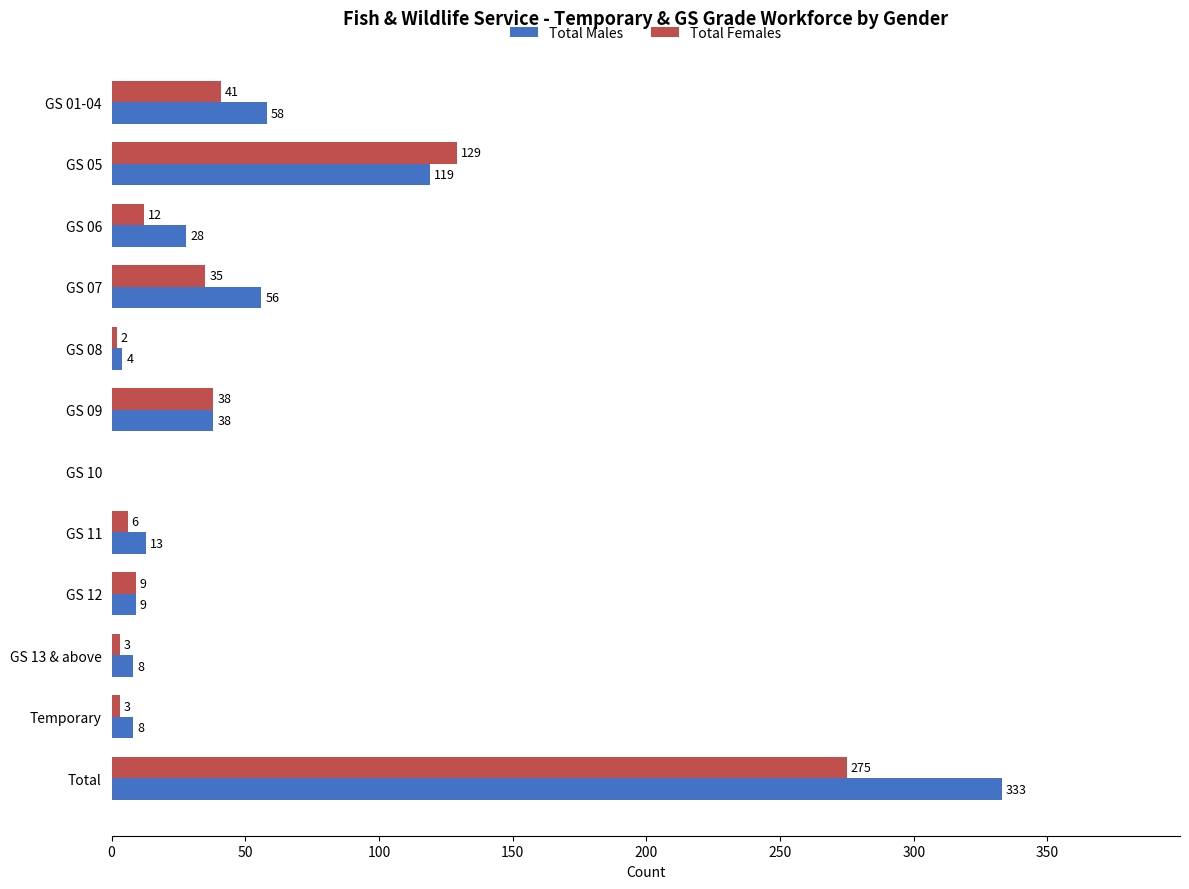

What is the sum of all Total Females values?

553